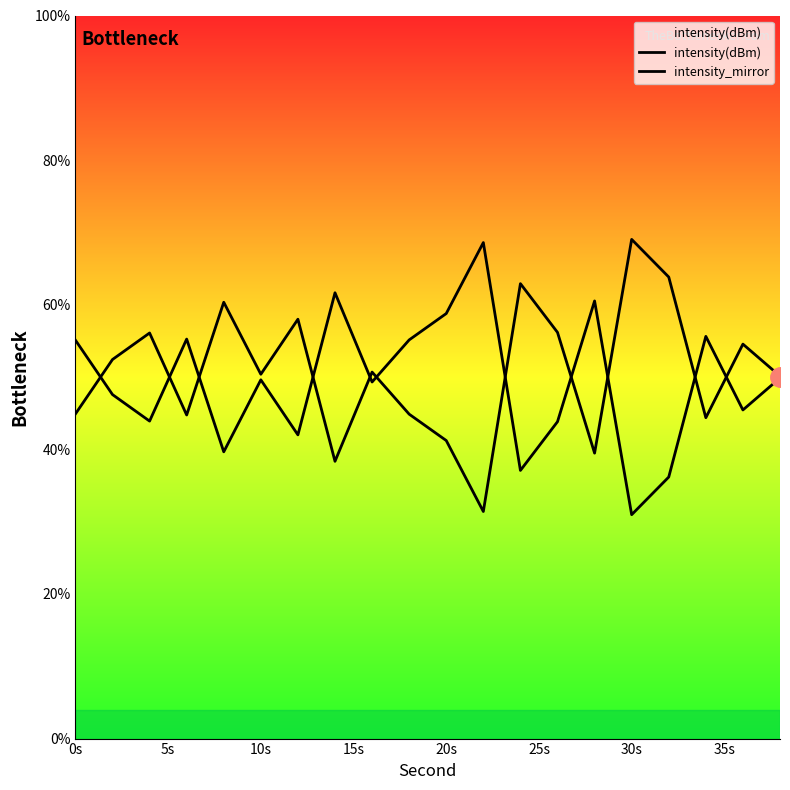

Reading left to right, list all the values displayed in this chart.

intensity(dBm): 55.1	47.6	43.9	55.3	39.7	49.6	42.0	61.7	49.3	55.1	58.8	68.6	37.1	43.8	60.5	31.0	36.2	55.6	45.4	49.9
intensity_mirror: 44.9	52.4	56.1	44.7	60.3	50.4	58.0	38.3	50.7	44.9	41.2	31.4	62.9	56.2	39.5	69.0	63.8	44.4	54.6	50.1